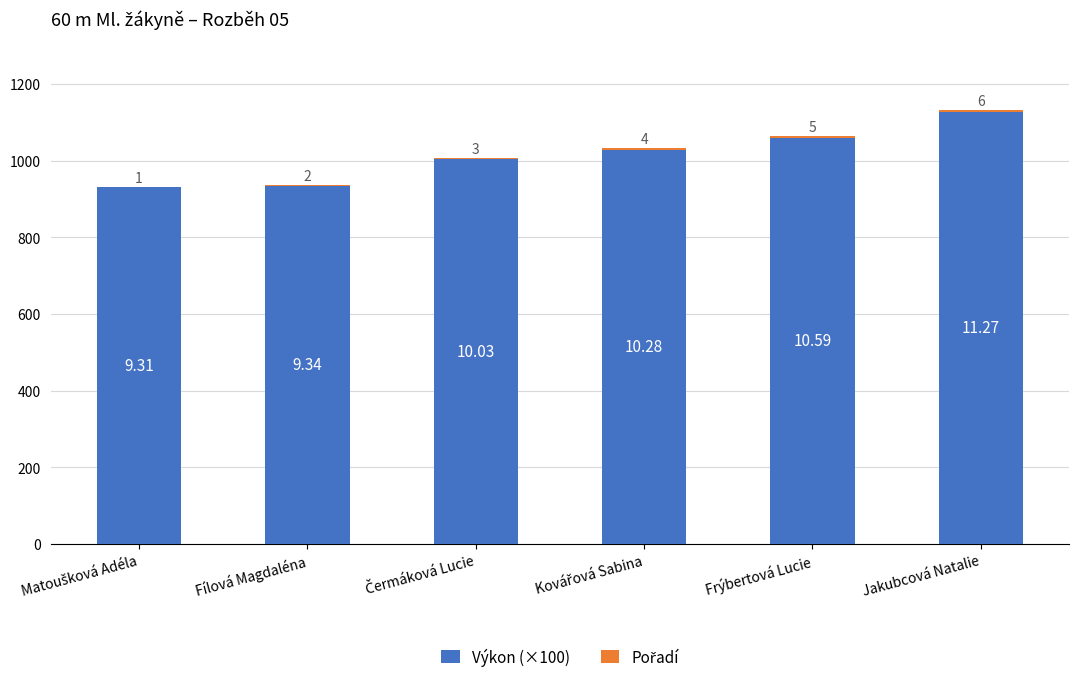

What is the total value across all series at Fílová Magdaléna?

936.0